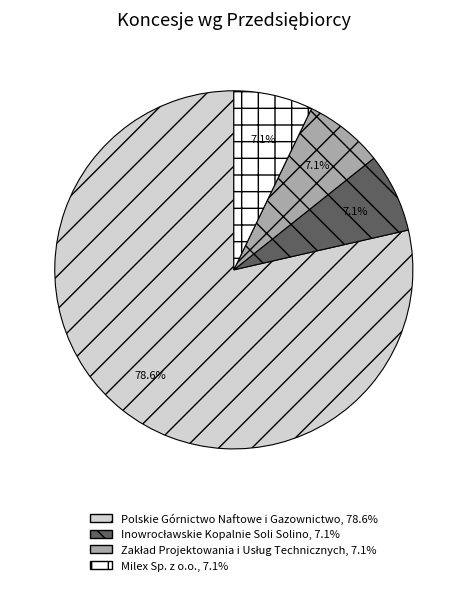

What is the largest slice in the pie chart?

Polskie Górnictwo Naftowe i Gazownictwo